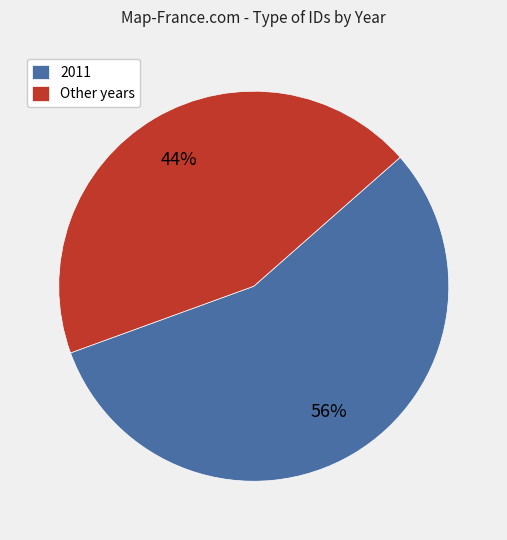

Which slice represents more than half of the pie?

2011